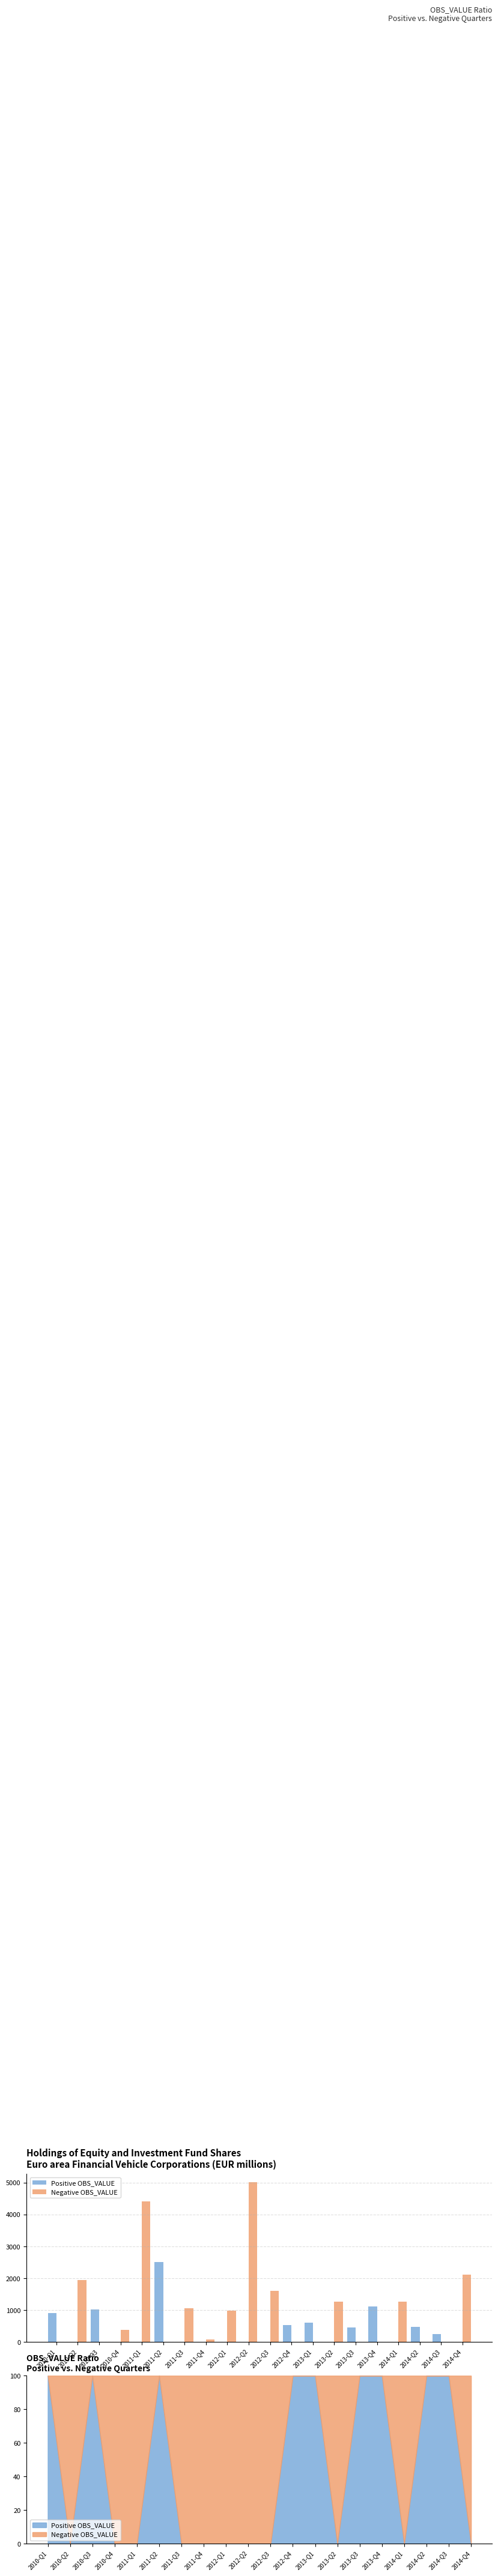

List the labels in order of Negative OBS_VALUE value, largest first.

2012-Q2, 2011-Q1, 2014-Q4, 2010-Q2, 2012-Q3, 2013-Q2, 2014-Q1, 2011-Q3, 2012-Q1, 2010-Q4, 2011-Q4, 2010-Q1, 2010-Q3, 2011-Q2, 2012-Q4, 2013-Q1, 2013-Q3, 2013-Q4, 2014-Q2, 2014-Q3